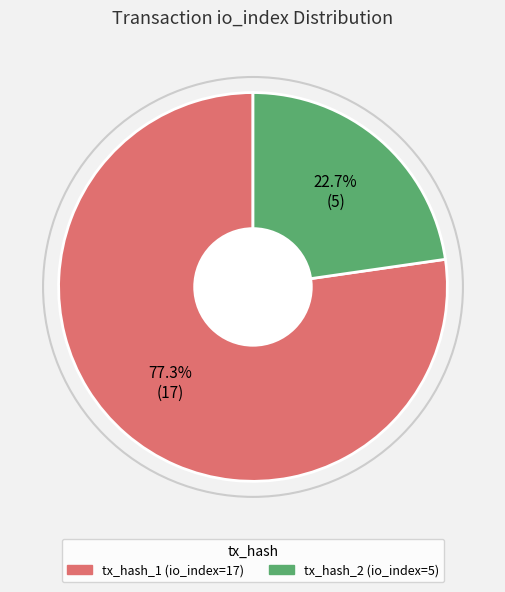

What is the total percentage of tx_hash_2 (io_index=5) and tx_hash_1 (io_index=17)?

100.0%